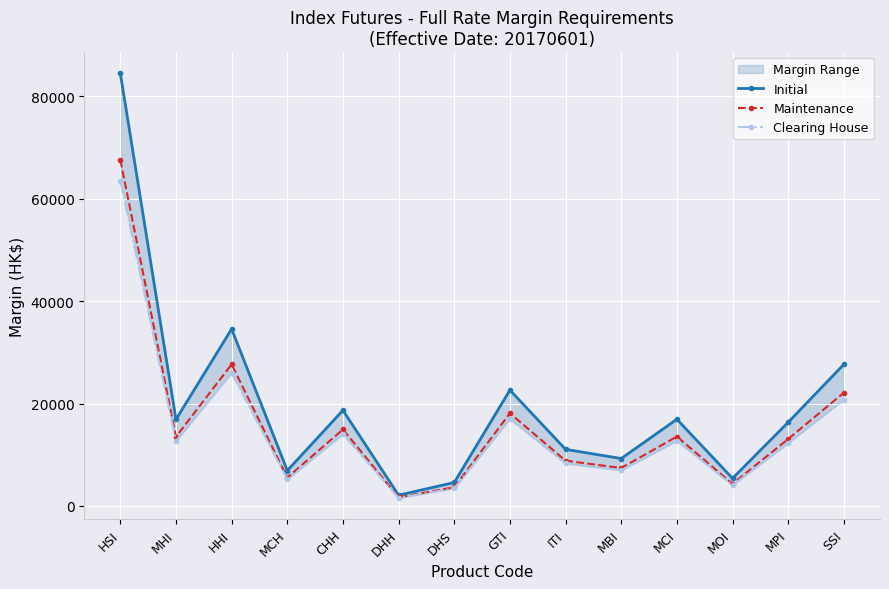

How many interior local valleys does the Initial series have?

5